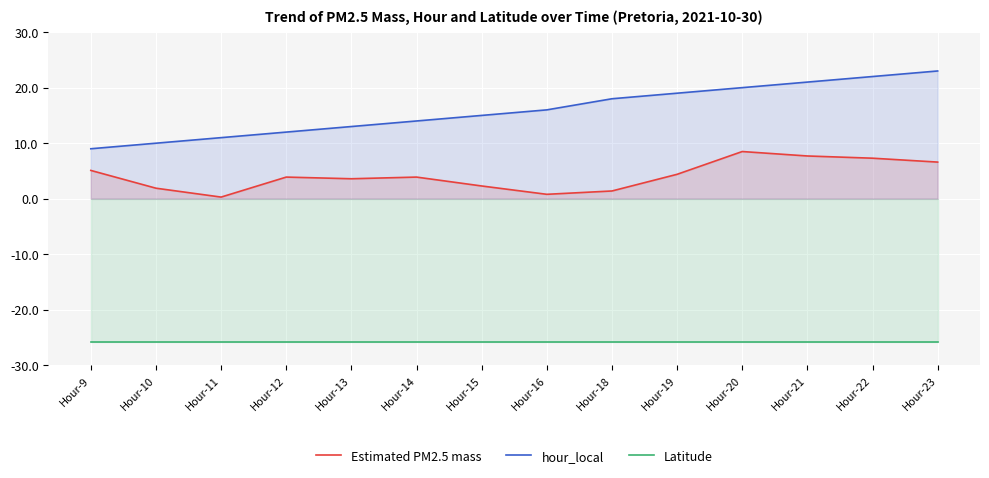

Reading left to right, extract all data points from this chart.

Estimated PM2.5 mass: 5.1	1.9	0.3	3.9	3.6	3.9	2.3	0.8	1.4	4.4	8.5	7.7	7.3	6.6
hour_local: 9.0	10.0	11.0	12.0	13.0	14.0	15.0	16.0	18.0	19.0	20.0	21.0	22.0	23.0
Latitude: -25.8	-25.8	-25.8	-25.8	-25.8	-25.8	-25.8	-25.8	-25.8	-25.8	-25.8	-25.8	-25.8	-25.8